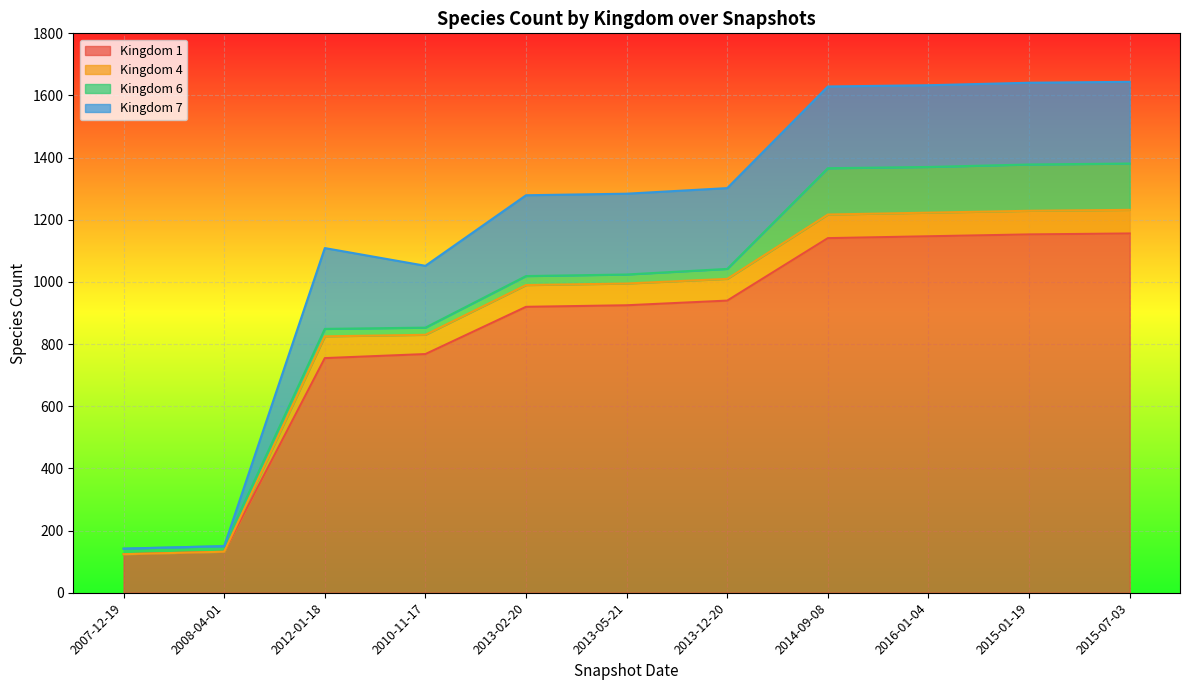

How many distinct data groups are displayed?

4